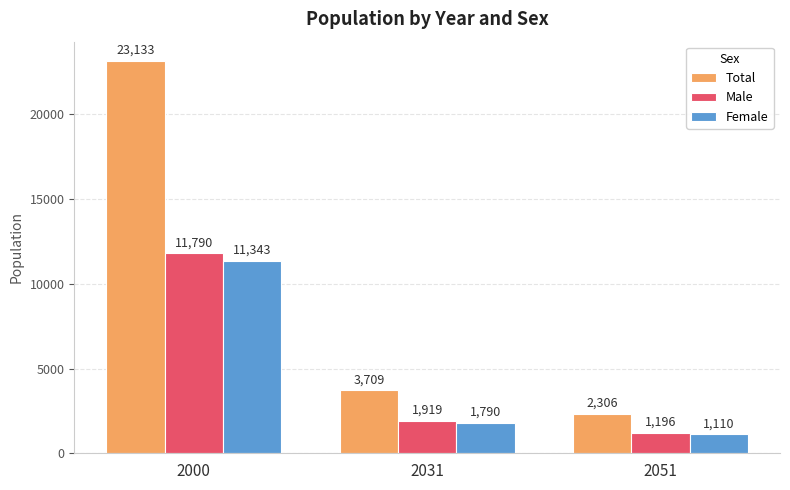

How many series are shown in this chart?

3